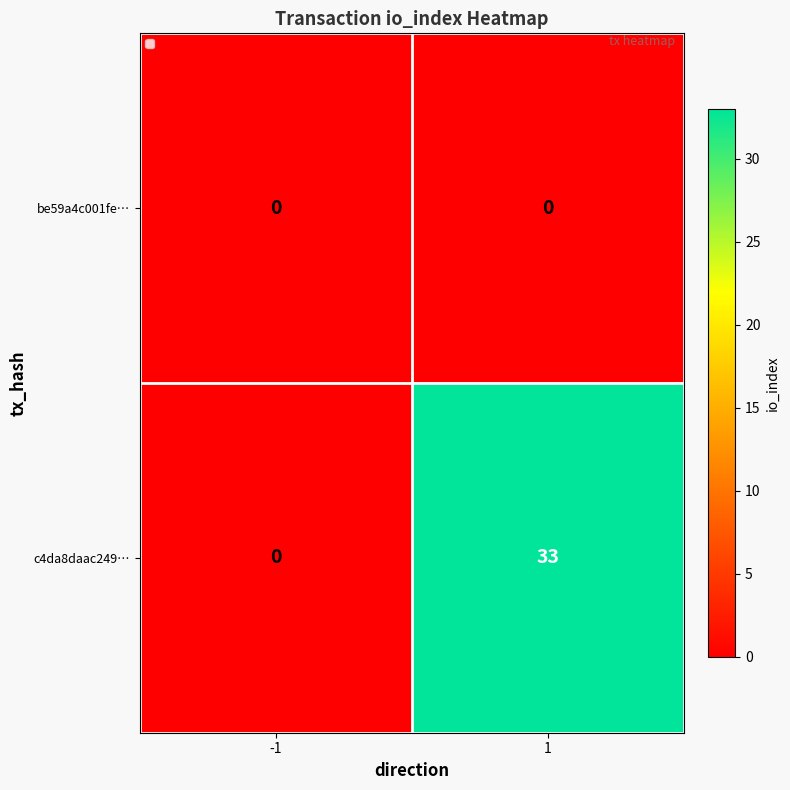

What is the total value across all series at 1?

33